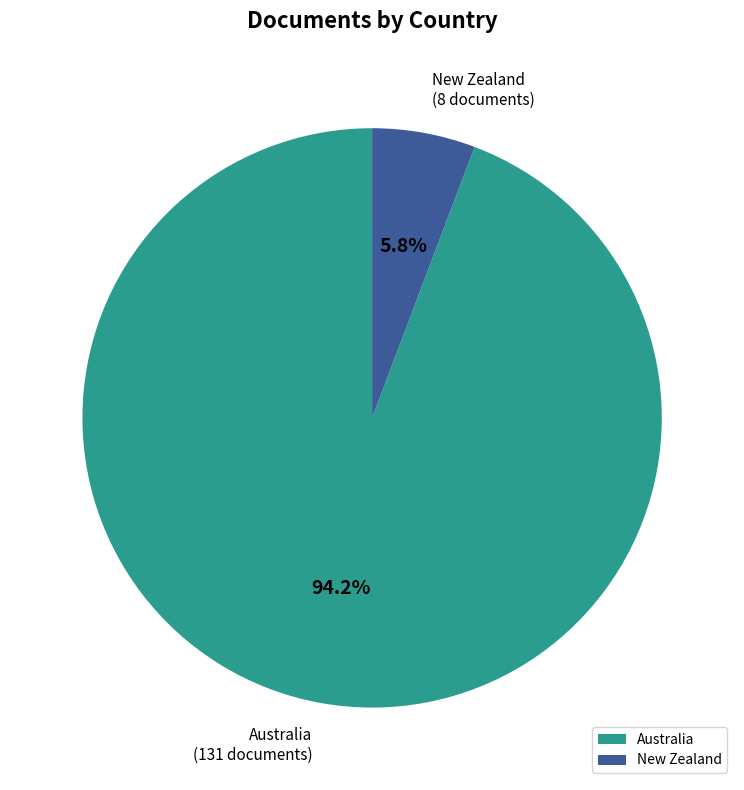

Does Australia account for over 50% of the chart?

Yes